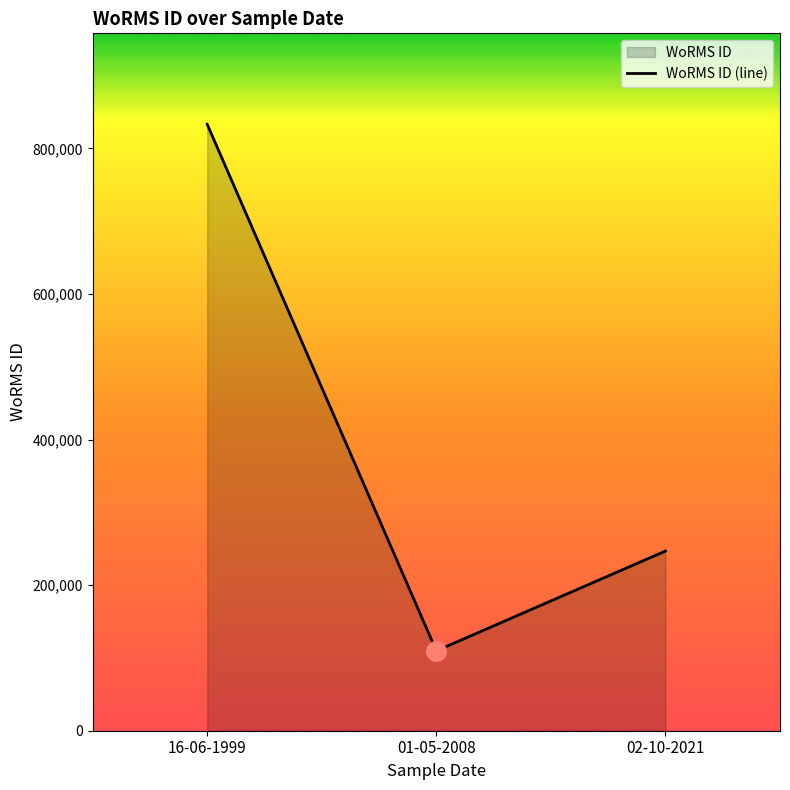

What is the ratio of the value at 01-05-2008 to the value at 02-10-2021?

0.4